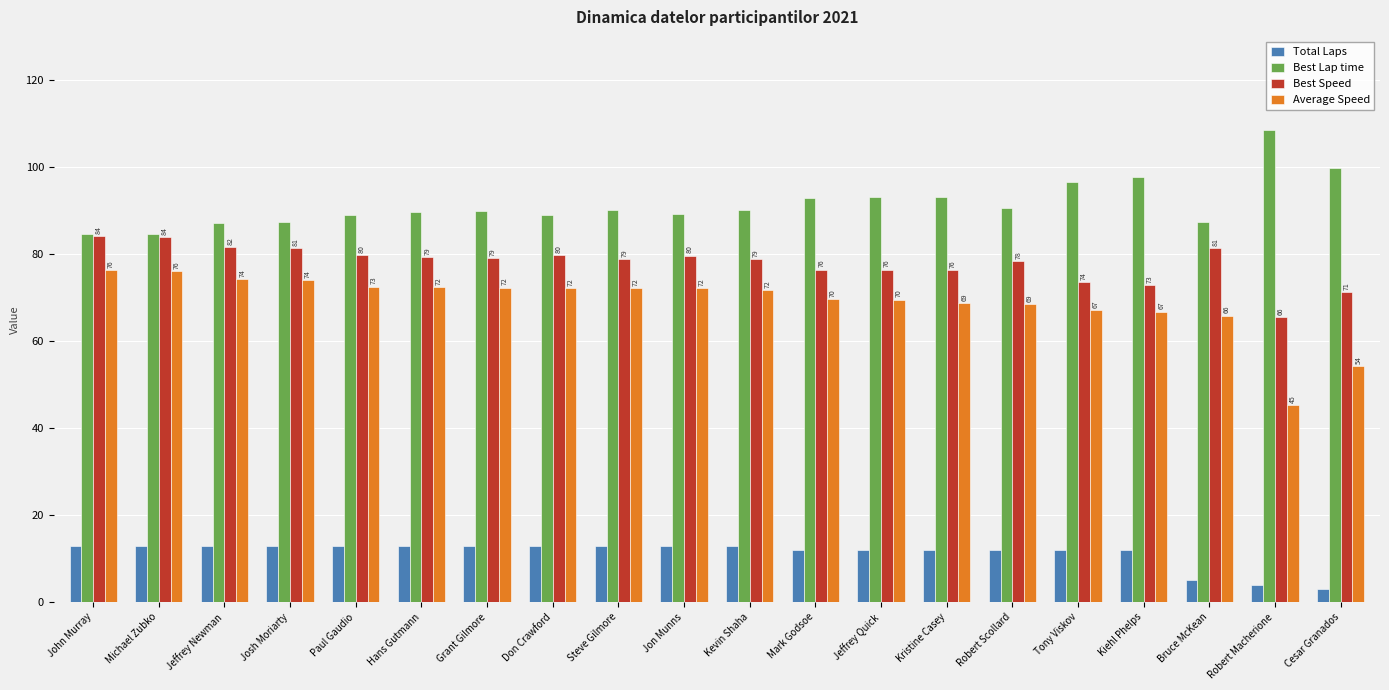

How many groups of bars are there?

20